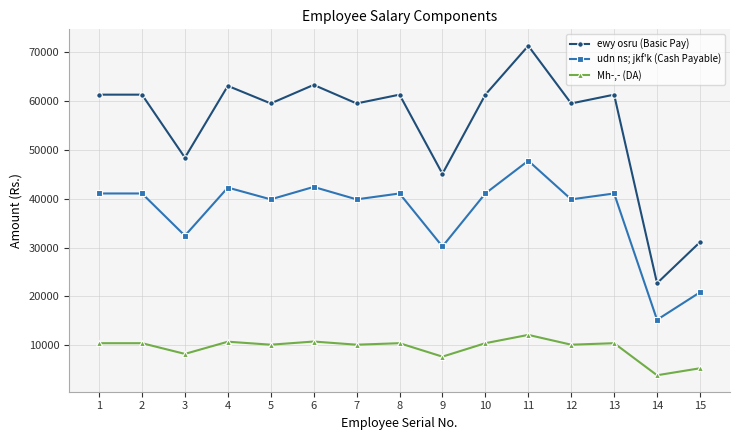

What is the approximate value of udn ns; jkf'k (Cash Payable) at 7, to the nearest 100?

39900